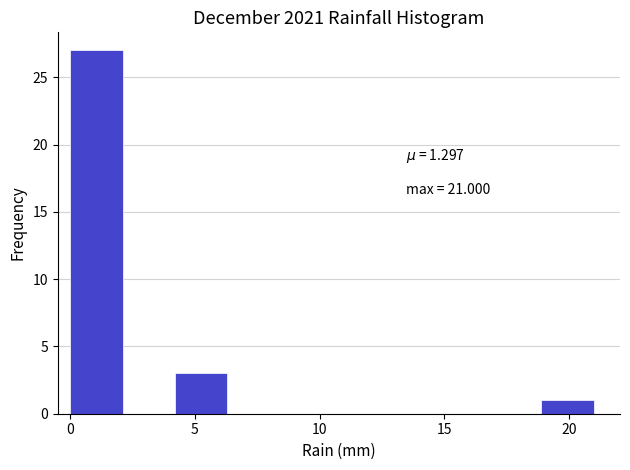

Which range on the x-axis has the tallest bar?

0.0 to 2.1